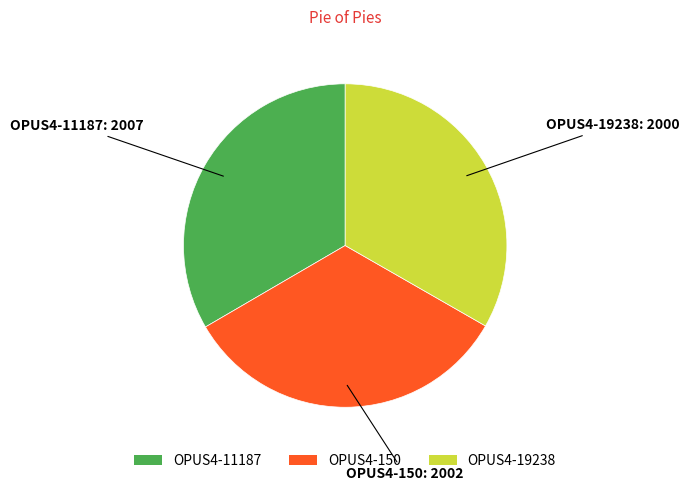

Approximately how many times larger is the value at OPUS4-11187 compared to OPUS4-19238?

1.0